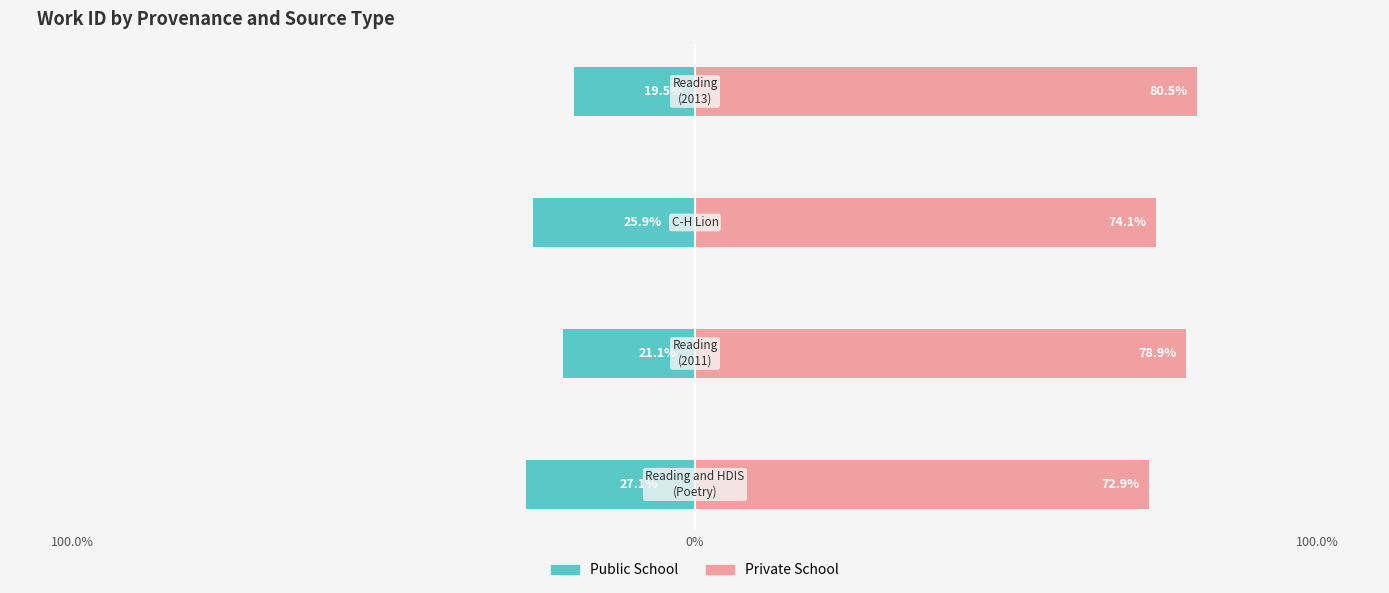

Rank the series by their maximum value, from highest to lowest.

Private School, Public School